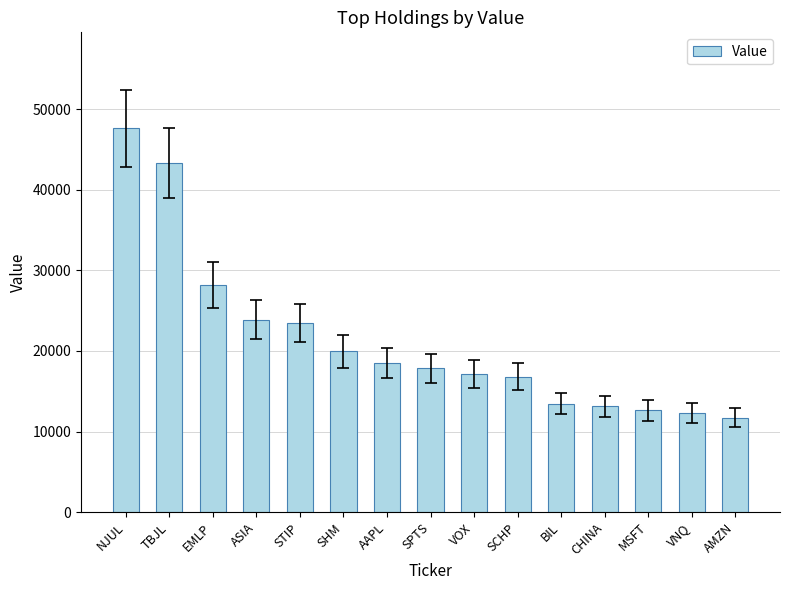

Reading right to left, transcribe all the data shown in this chart.

AMZN=11730	VNQ=12278	MSFT=12630	CHINA=13130	BIL=13465	SCHP=16785	VOX=17168	SPTS=17847	AAPL=18487	SHM=19937	STIP=23489	ASIA=23879	EMLP=28191	TBJL=43282	NJUL=47634